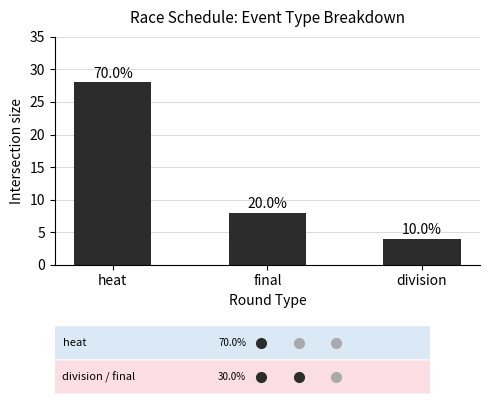

Reading right to left, transcribe all the data shown in this chart.

4	8	28